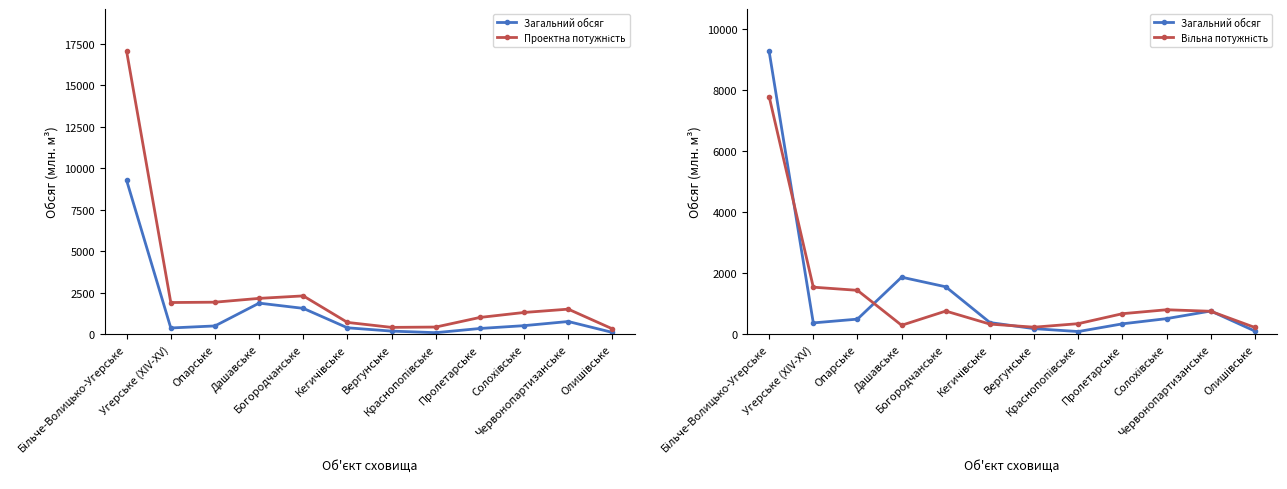

Reading left to right, transcribe all the data shown in this chart.

Загальний обсяг: Більче-Волицько-Угерське=9264.9	Угерське (XIV-XV)=364.4	Опарське=488.0	Дашавське=1863.3	Богородчанське=1547.6	Кегичівське=375.4	Вергунське=175.9	Краснопопівське=80.8	Пролетарське=333.8	Солохівське=504.3	Червонопартизанське=754.4	Олишівське=96.1
Проектна потужність: Більче-Волицько-Угерське=17050.0	Угерське (XIV-XV)=1900.0	Опарське=1920.0	Дашавське=2150.0	Богородчанське=2300.0	Кегичівське=700.0	Вергунське=400.0	Краснопопівське=420.0	Пролетарське=1000.0	Солохівське=1300.0	Червонопартизанське=1500.0	Олишівське=310.0
Вільна потужність: Більче-Волицько-Угерське=7785.1	Угерське (XIV-XV)=1535.6	Опарське=1432.0	Дашавське=286.7	Богородчанське=752.4	Кегичівське=324.6	Вергунське=224.1	Краснопопівське=339.2	Пролетарське=666.2	Солохівське=795.7	Червонопартизанське=745.6	Олишівське=213.9